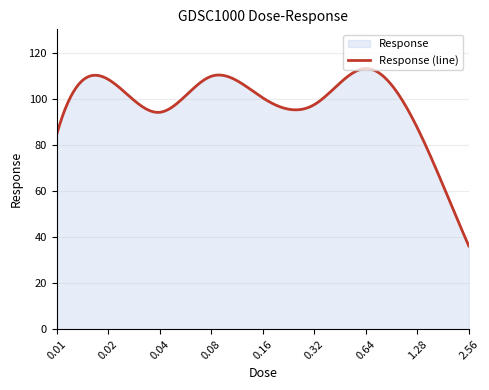

What is the difference between the maximum and minimum values?

77.1